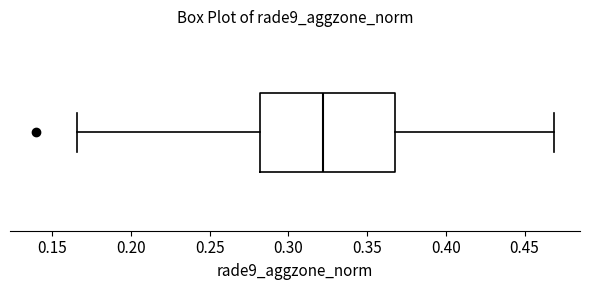

Transcribe this box plot: give where the median line is, the range the box spans, and where the two whiskers end, as read against the x-axis. The values are not printed on the chart, so give them approximately, as read against the axis.

median 0.320, box 0.280 to 0.365, whiskers 0.165 to 0.470